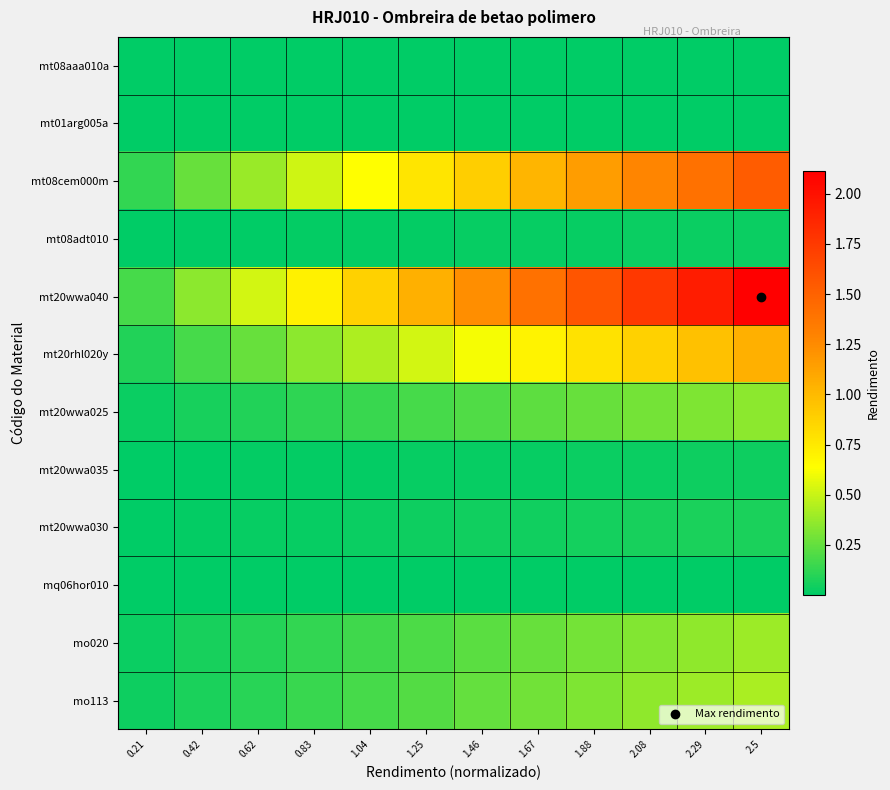

At how many categories does at least one series exceed 0?

12